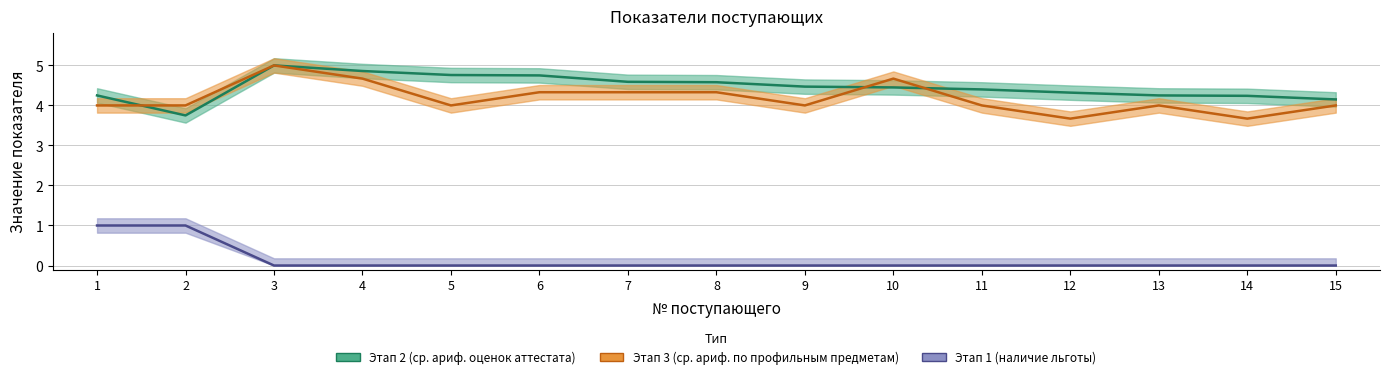

True or false: Этап 1 (наличие льготы) and Этап 3 (ср. ариф. по профильным предметам) intersect in this chart.

False